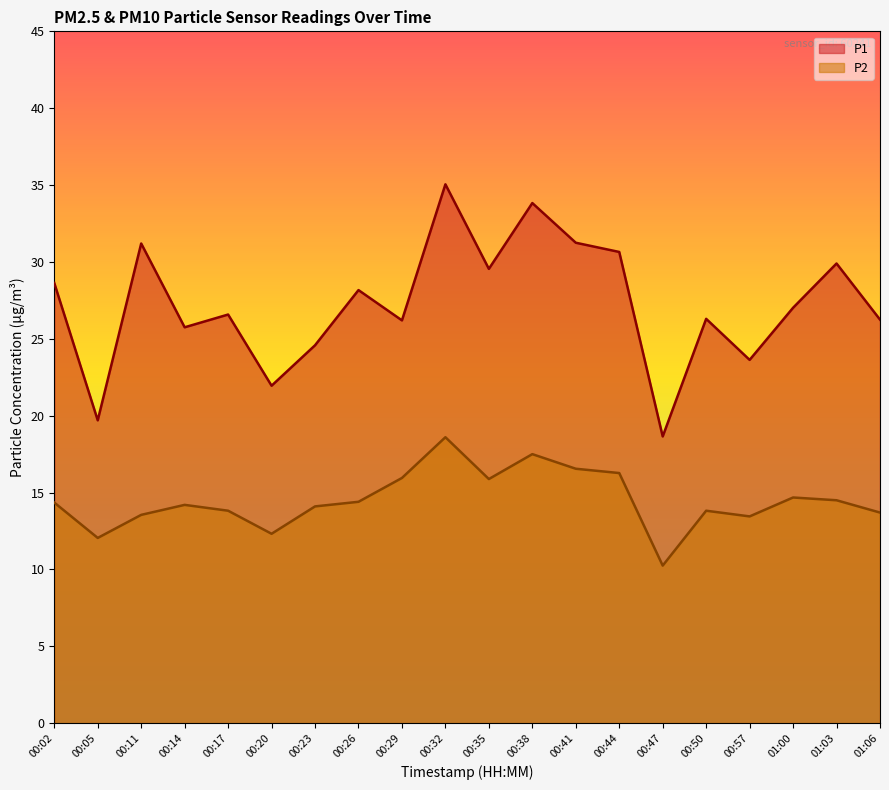

Between 00:14 and 00:44, which is larger?

00:44